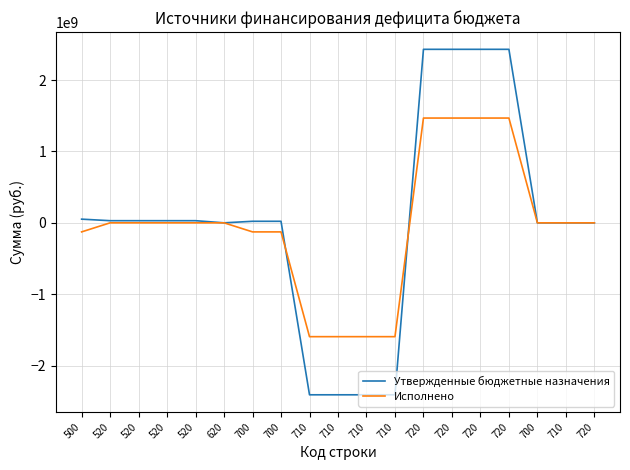

Is this an area chart (filled region under the line)?

No